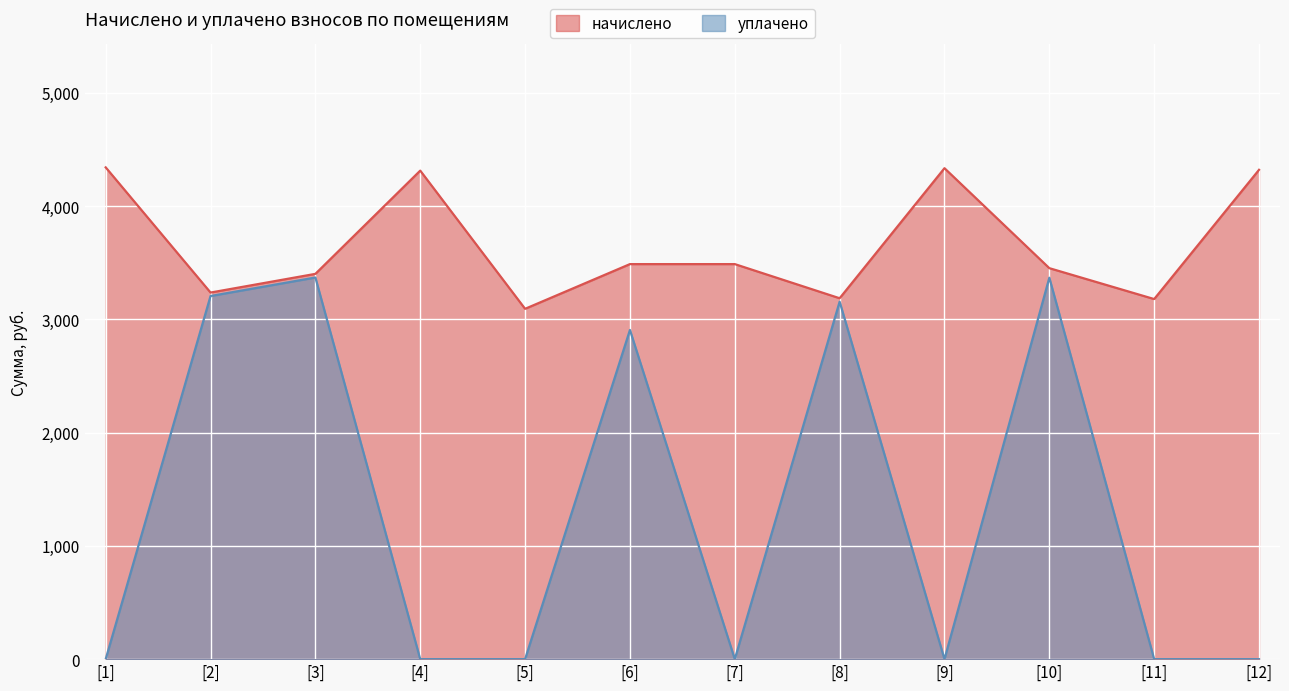

True or false: начислено has more than 1 points higher than both neighbors.

True